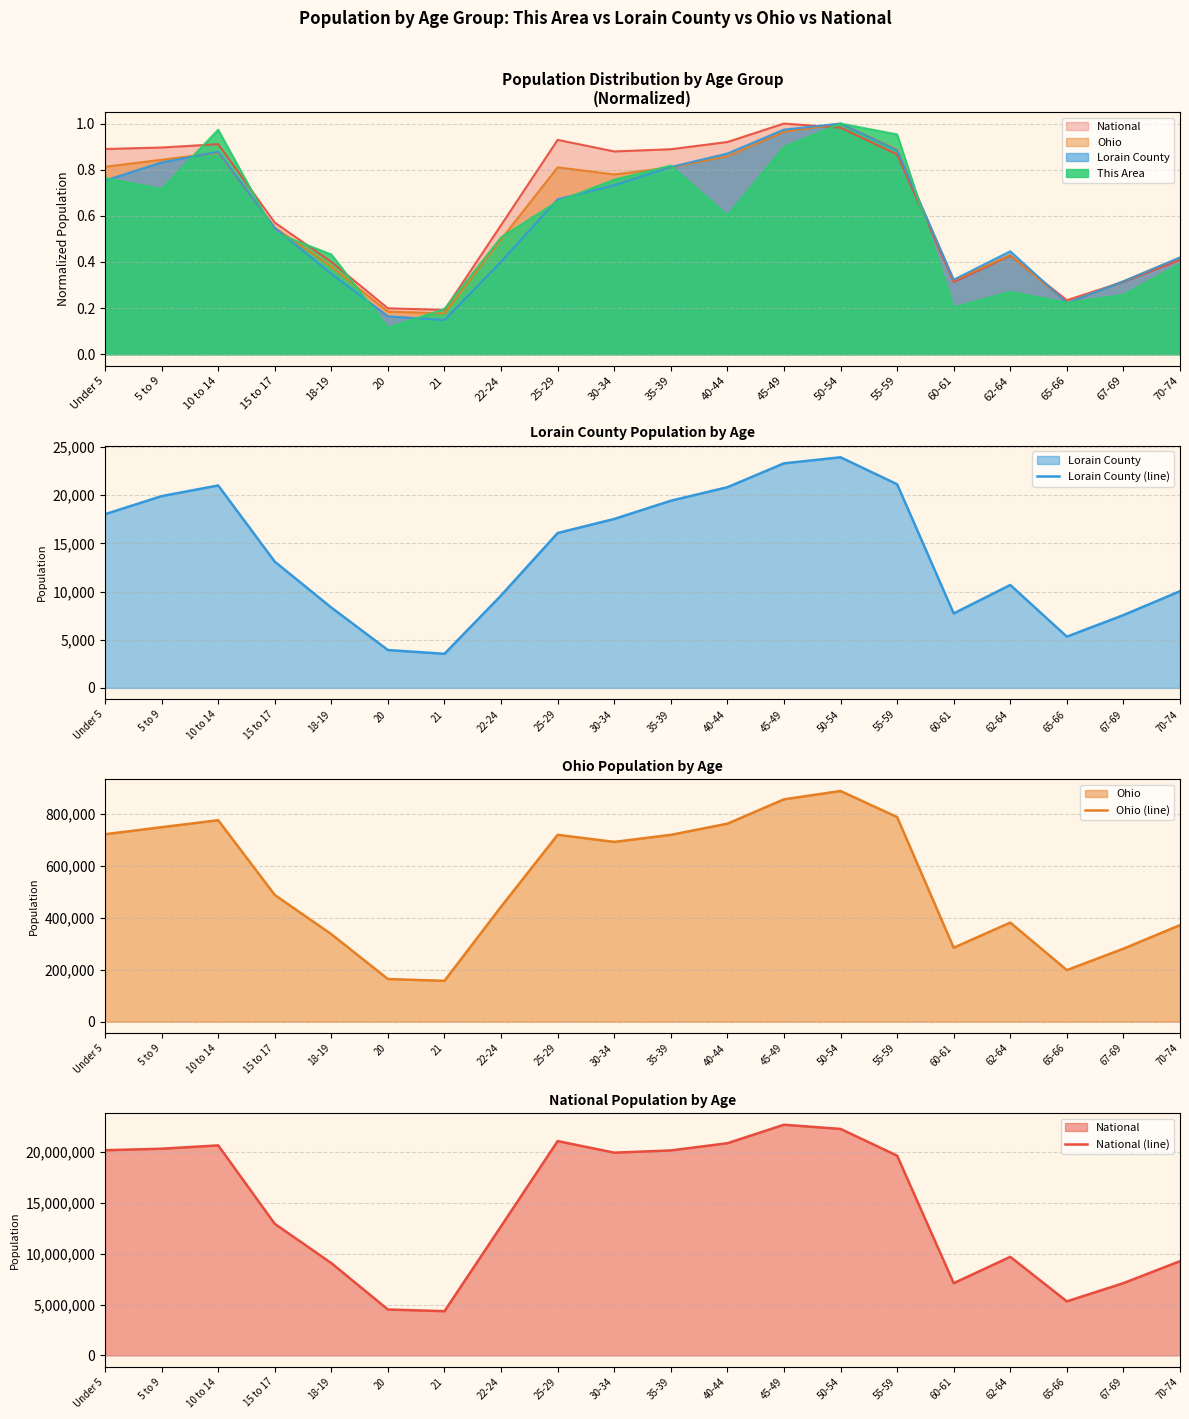

What is the maximum value for National (line)?

22708591